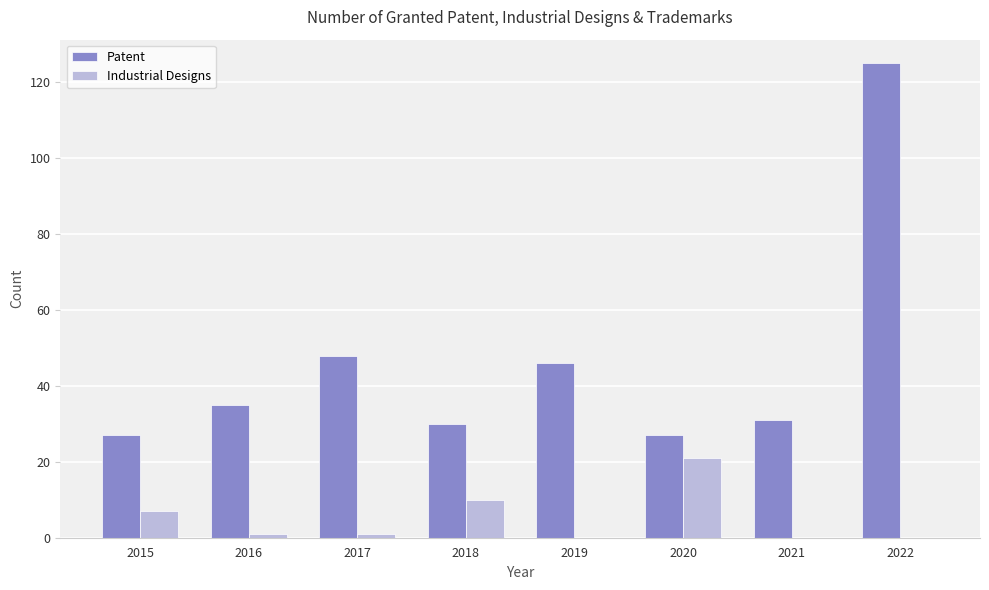

What are all the series names shown in the legend?

Patent, Industrial Designs